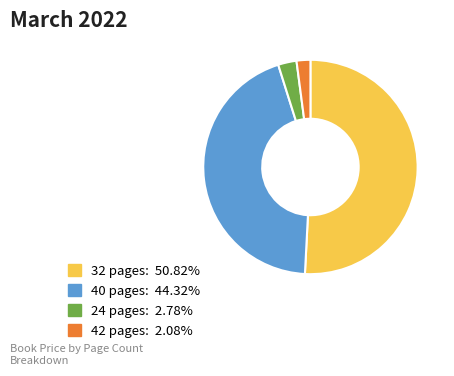

Does any single category account for the majority?

Yes